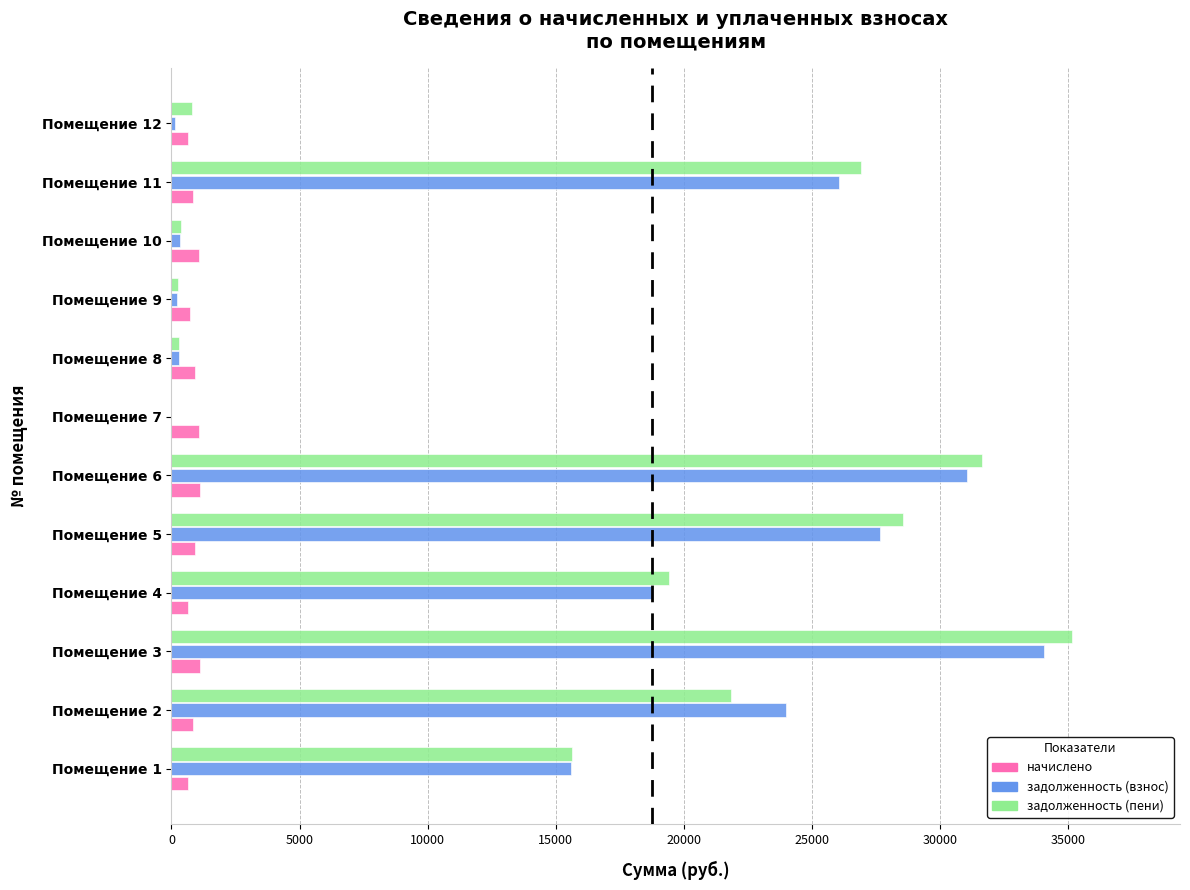

Is the value of начислено at Помещение 7 greater than the value of задолженность (пени) at Помещение 6?

No